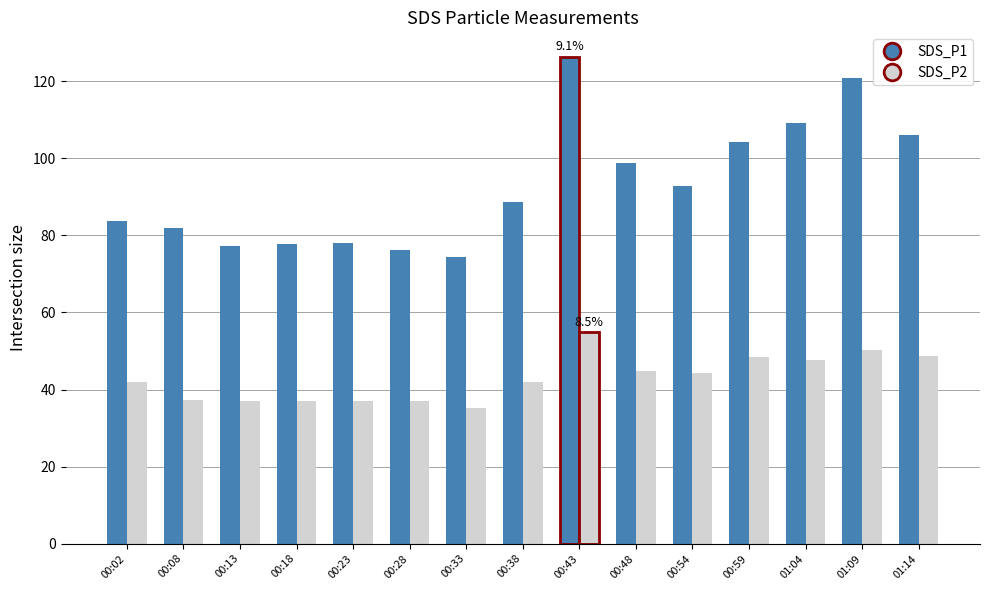

What is the average value of the SDS_P2 series?

42.9